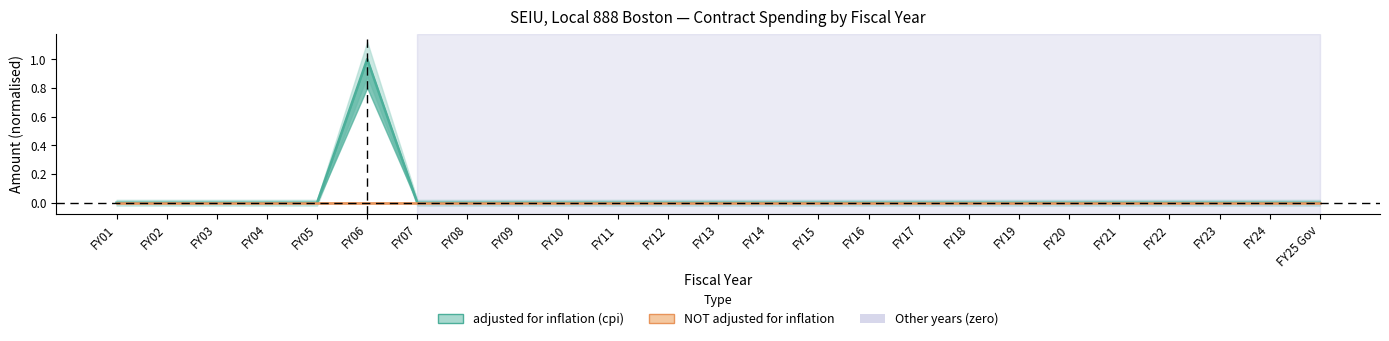

Rank the series by their average value, from highest to lowest.

adjusted for inflation (cpi), NOT adjusted for inflation